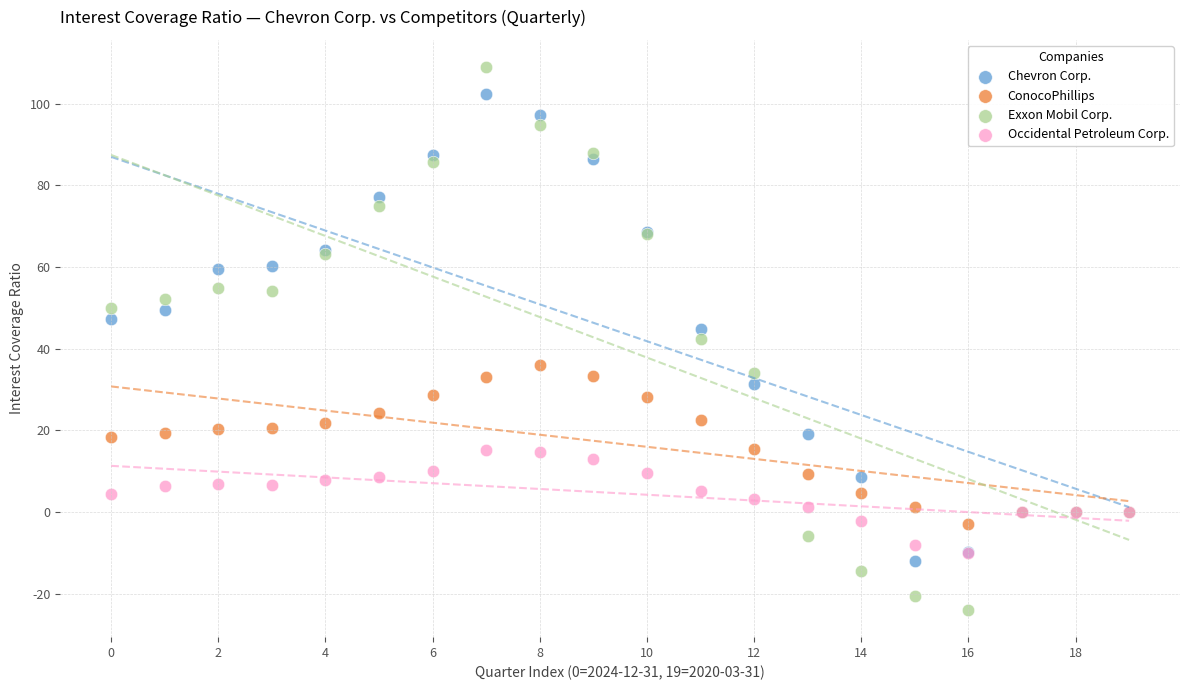

What are all the series names shown in the legend?

Chevron Corp., ConocoPhillips, Exxon Mobil Corp., Occidental Petroleum Corp.